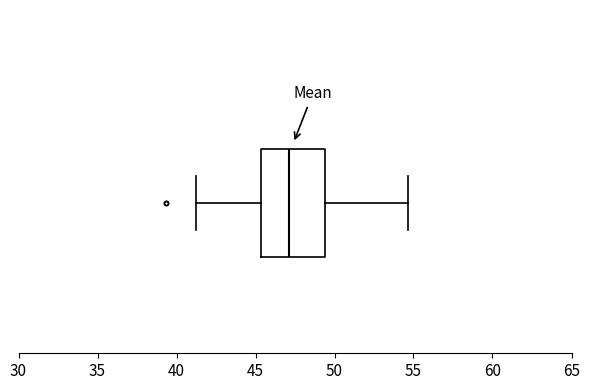

Read this box plot against the x-axis: the position of the median line, the range covered by the box, and the ends of both whiskers. The values are not printed on the chart, so give them approximately, as read against the axis.

median 47.0, box 45.5 to 49.5, whiskers 41.0 to 54.5